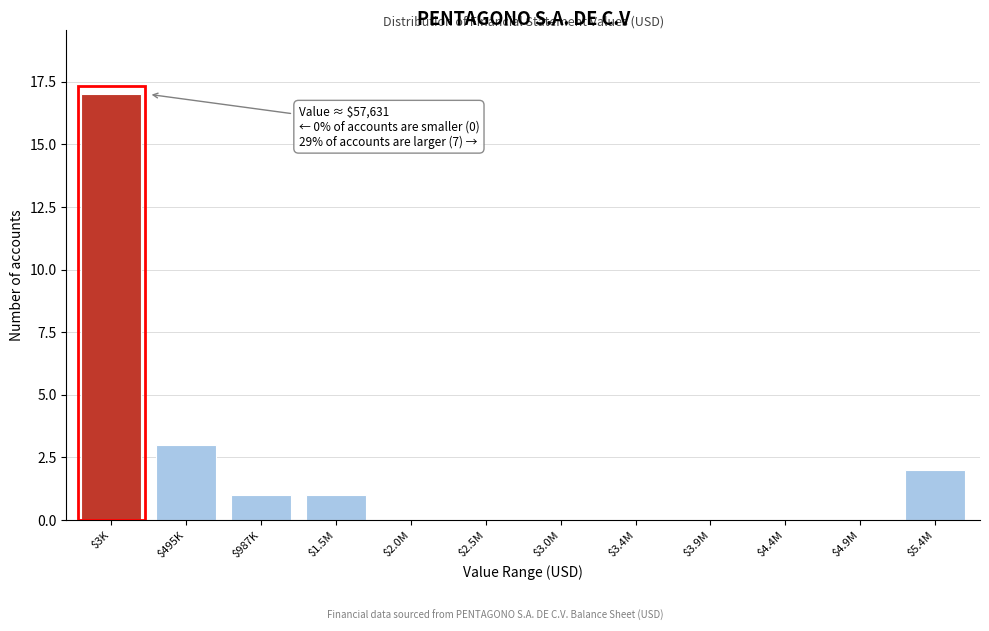

What is the sum of all values?

24